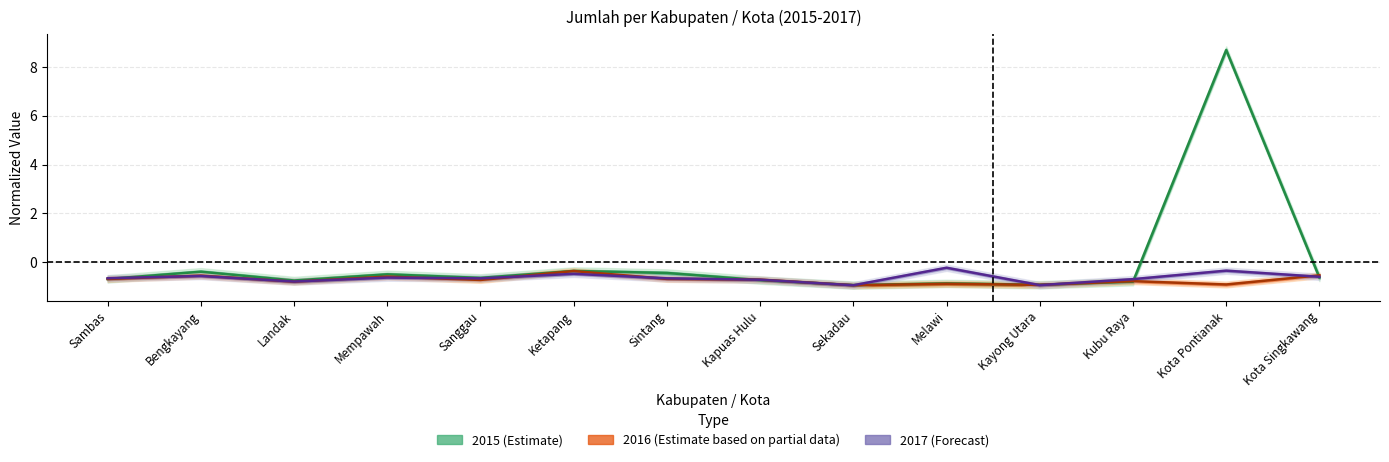

Rank the series at Sekadau from highest to lowest value.

2015, 2016, 2017